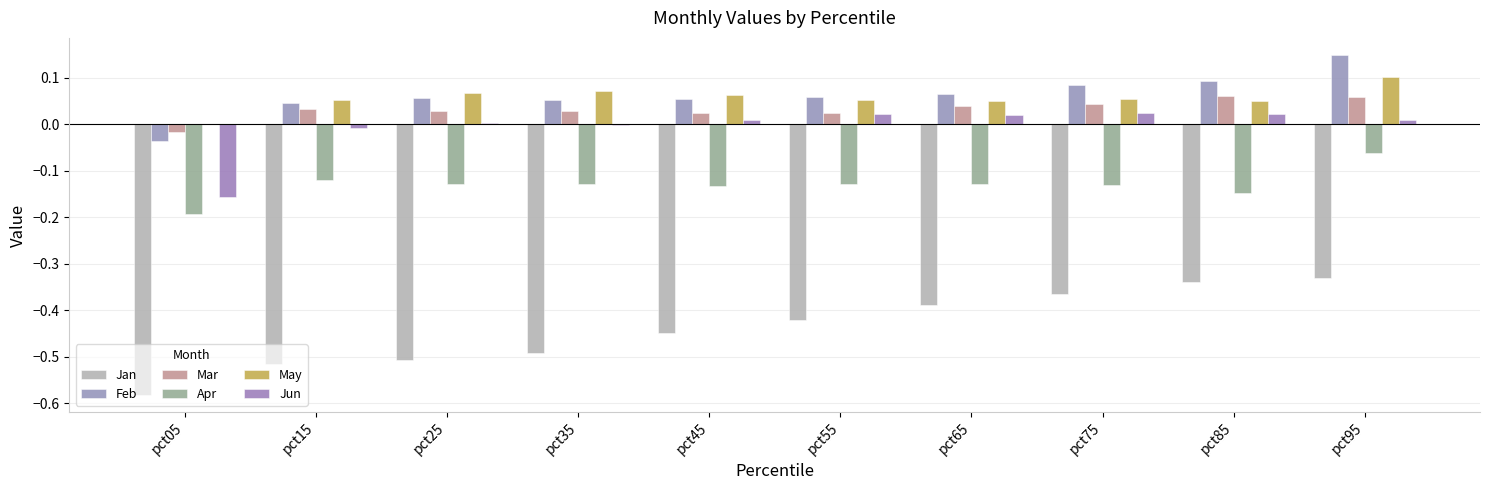

How many positive values does the Feb series have?

9